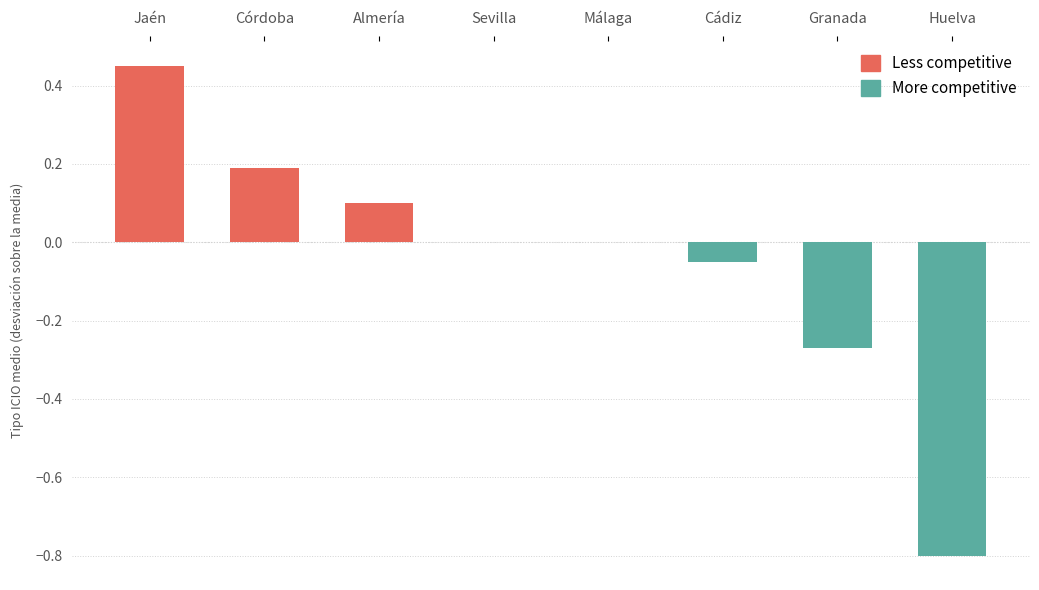

The value at Sevilla is 0.0. True or false?

True